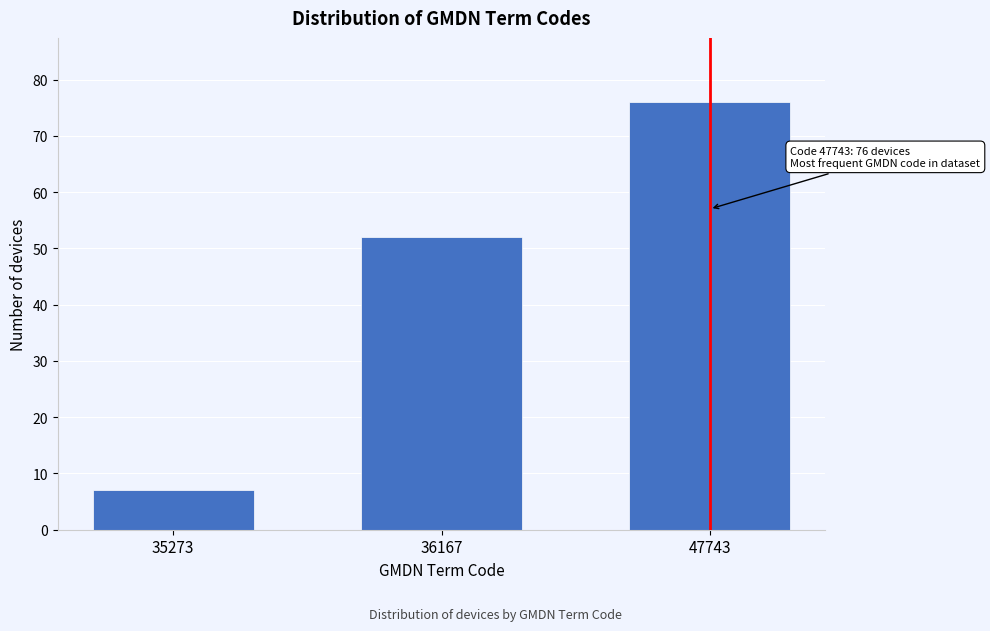

Reading left to right, what are all the values shown in this chart?

7	52	76